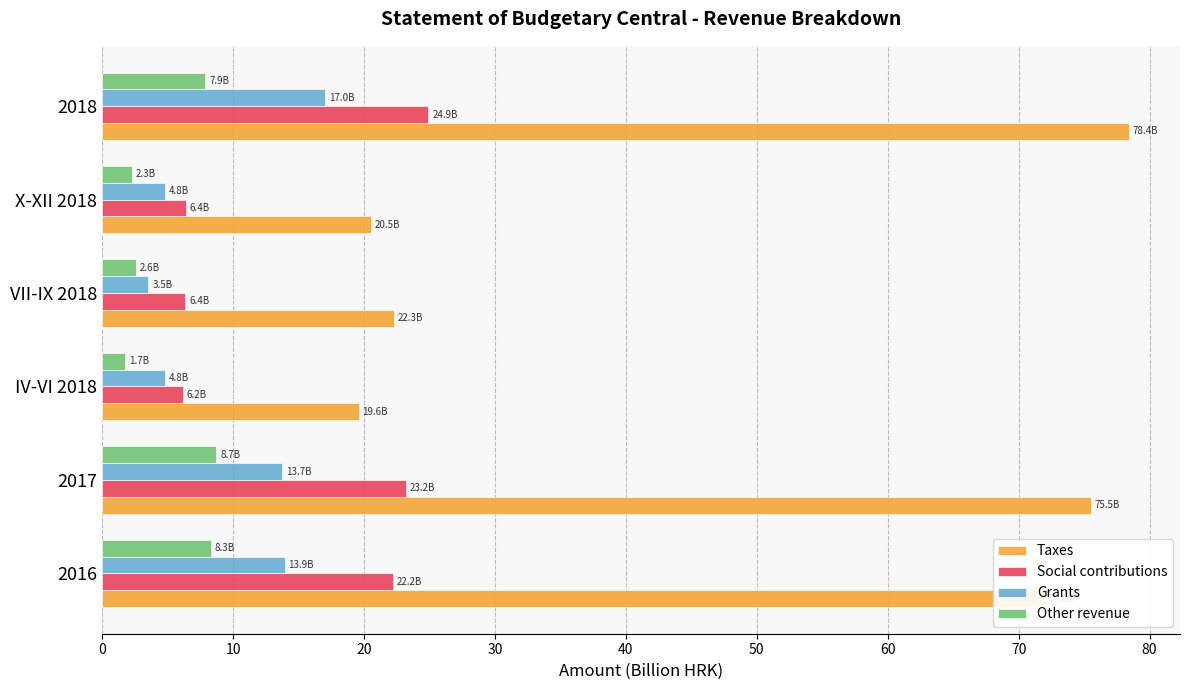

The value of Grants at 2017 is 13.7. True or false?

True